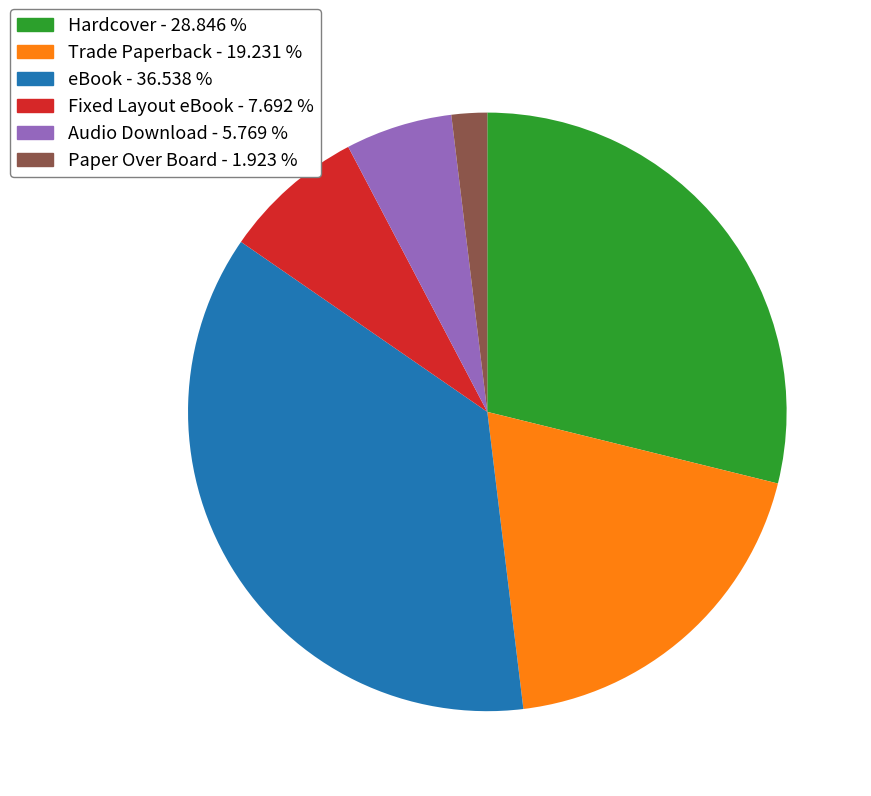

Which category has the biggest portion of the pie?

eBook